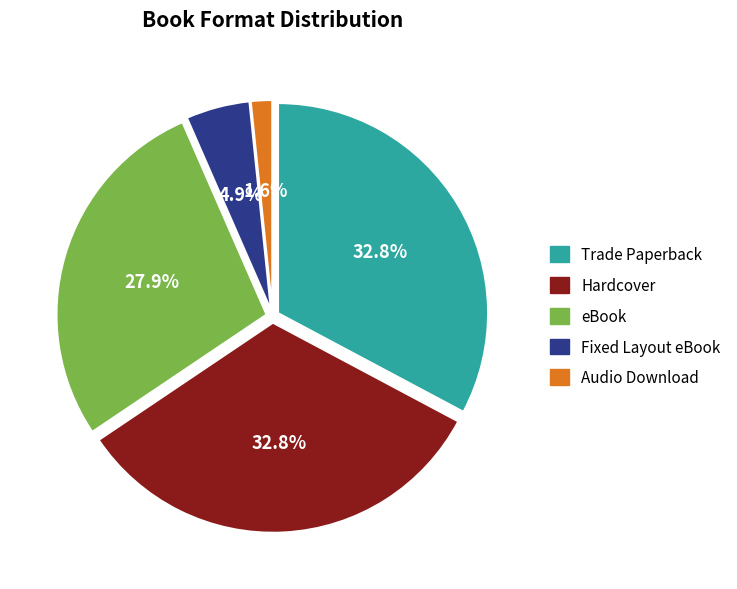

To the nearest percent, what is the combined percentage of Hardcover and Trade Paperback?

66%